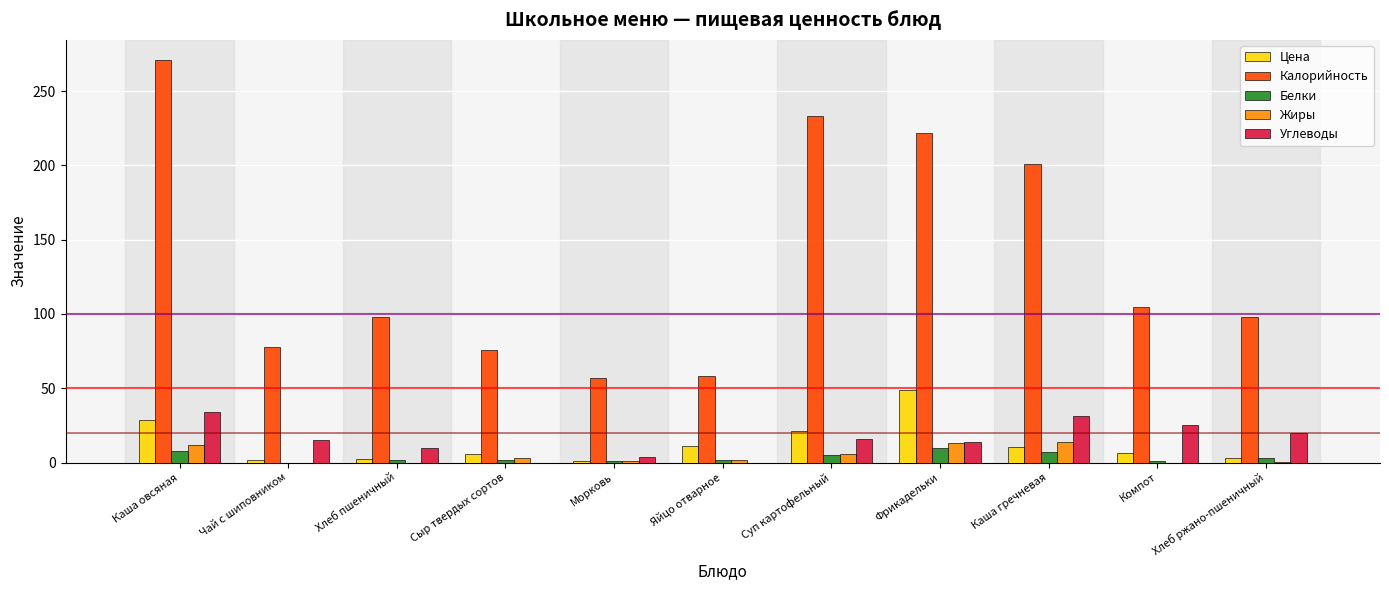

Which series has the largest total across all categories?

Калорийность